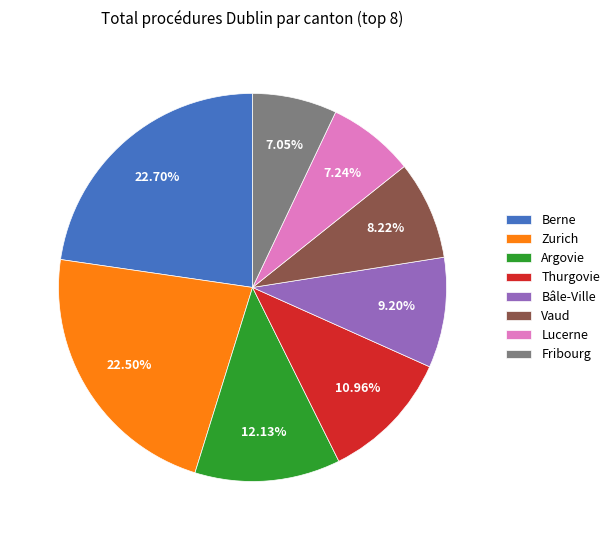

True or false: Thurgovie accounts for 11% of the total.

True